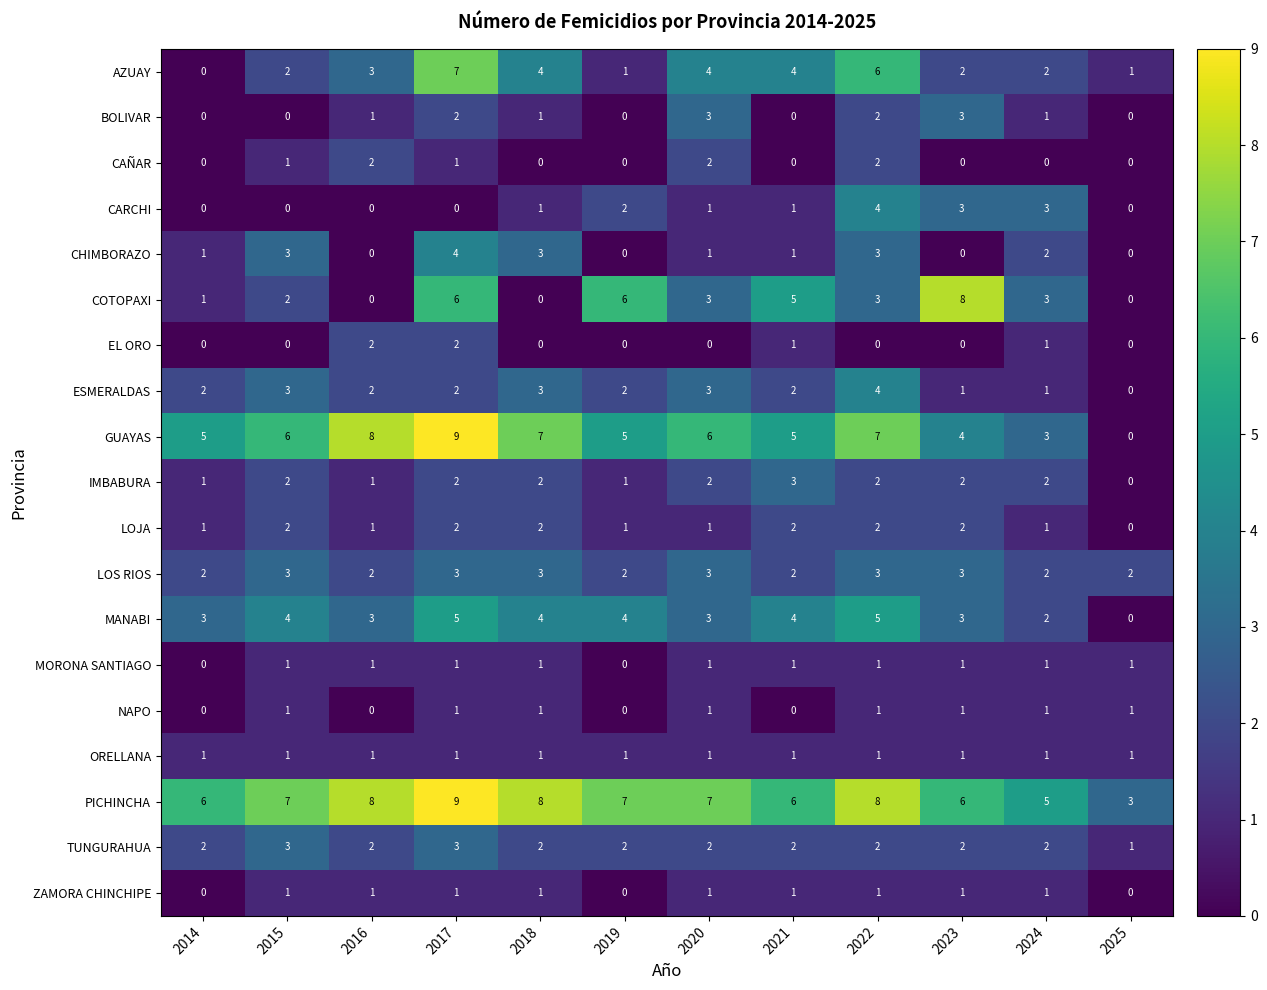

What is the difference between the maximum and minimum values in the MANABI series?

5